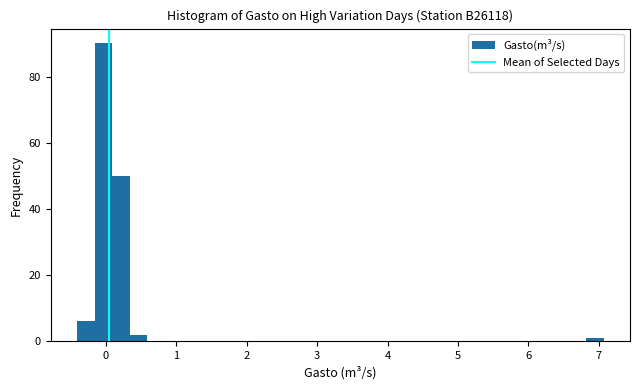

Around what value on the x-axis is the tallest bar? Give the approximate position of its centre, as read against the axis.

0.0